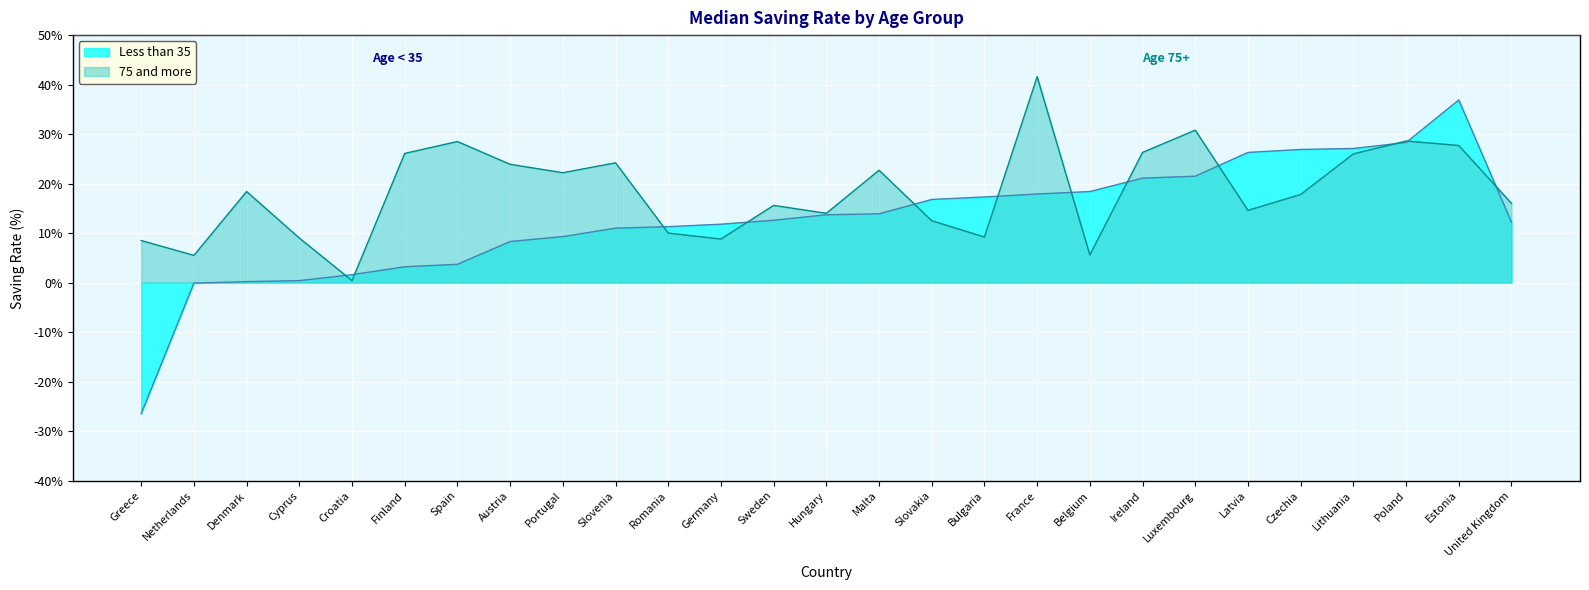

Reading right to left, transcribe all the data shown in this chart.

Less than 35: United Kingdom=12.2	Estonia=36.9	Poland=28.3	Lithuania=27.1	Czechia=26.9	Latvia=26.3	Luxembourg=21.5	Ireland=21.1	Belgium=18.4	France=17.9	Bulgaria=17.3	Slovakia=16.8	Malta=13.9	Hungary=13.7	Sweden=12.6	Germany=11.8	Romania=11.3	Slovenia=11.0	Portugal=9.3	Austria=8.3	Spain=3.7	Finland=3.2	Croatia=1.6	Cyprus=0.4	Denmark=0.2	Netherlands=-0.1	Greece=-26.5
75 and more: United Kingdom=16.0	Estonia=27.7	Poland=28.6	Lithuania=26.0	Czechia=17.8	Latvia=14.6	Luxembourg=30.8	Ireland=26.3	Belgium=5.6	France=41.6	Bulgaria=9.2	Slovakia=12.5	Malta=22.7	Hungary=14.0	Sweden=15.6	Germany=8.8	Romania=10.0	Slovenia=24.2	Portugal=22.2	Austria=23.9	Spain=28.5	Finland=26.1	Croatia=0.4	Cyprus=9.0	Denmark=18.4	Netherlands=5.5	Greece=8.5